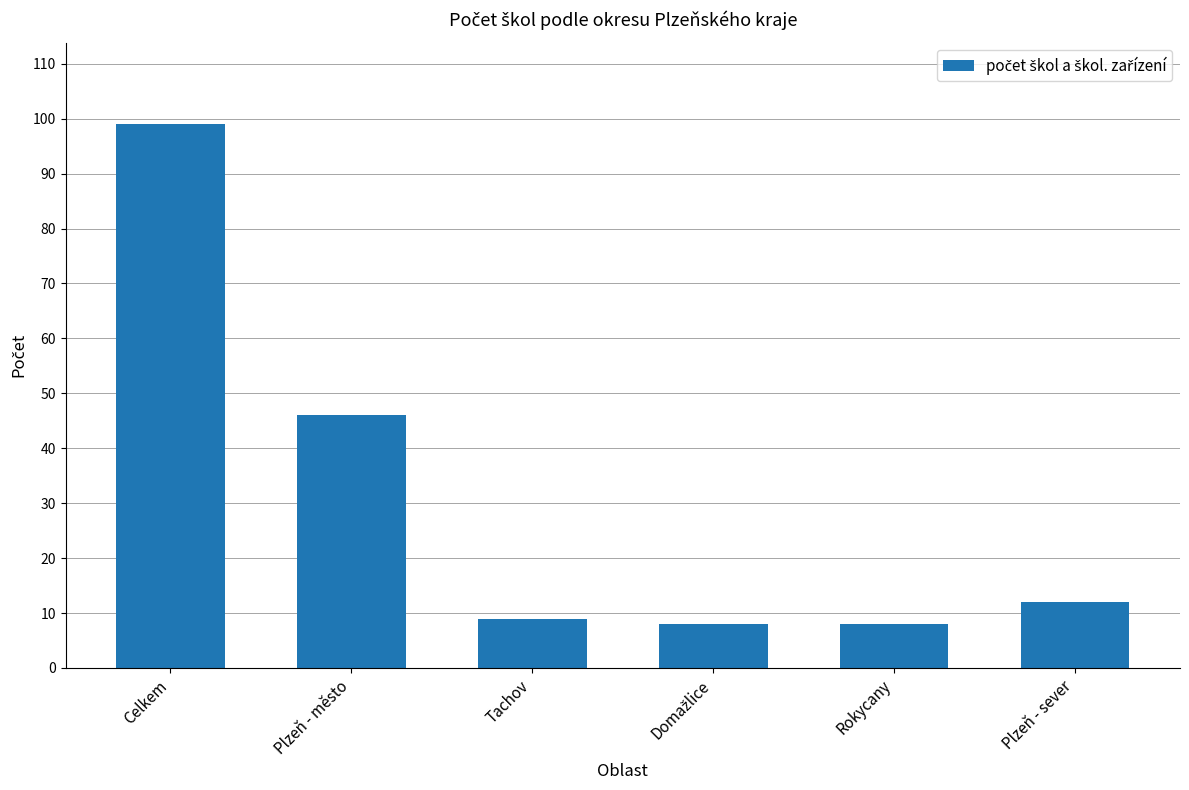

Reading left to right, list all the values displayed in this chart.

99	46	9	8	8	12